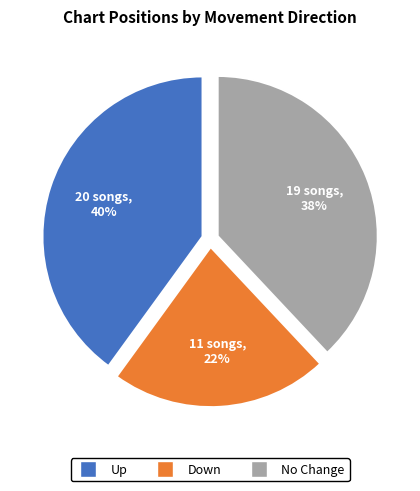

Count the number of slices in the pie.

3